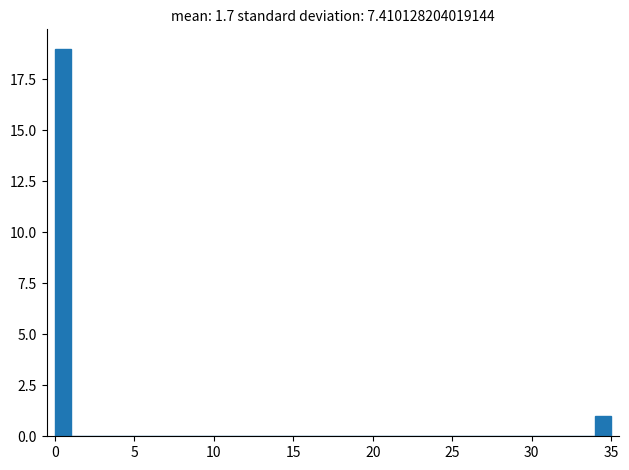

Around what value on the x-axis is the tallest bar? Give the approximate position of its centre, as read against the axis.

0.5